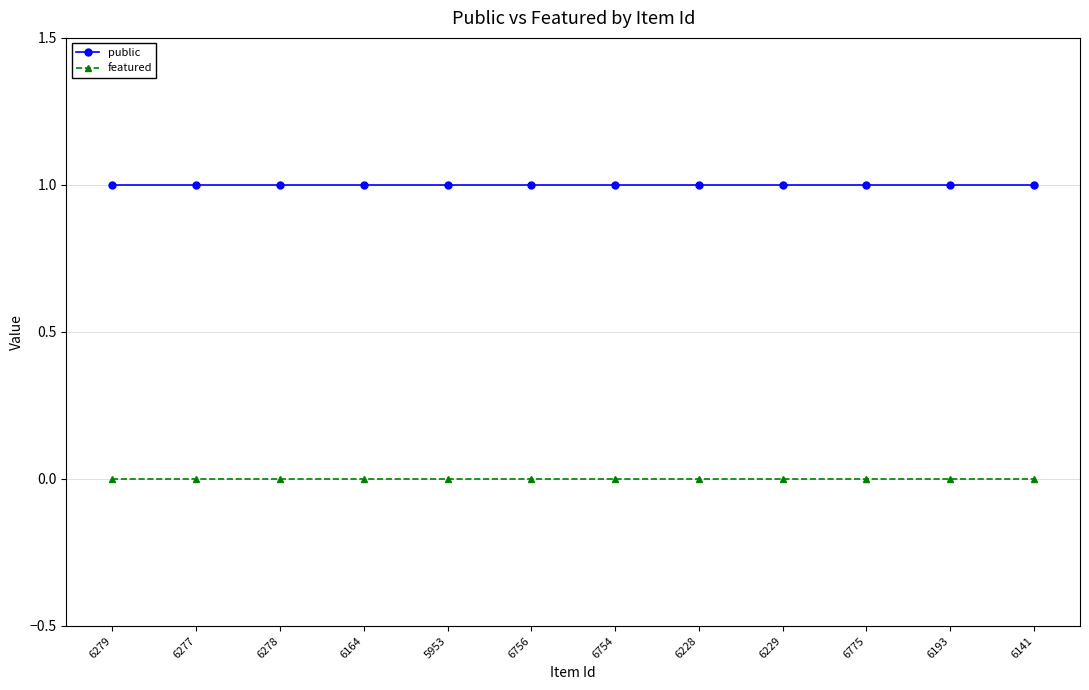

What is the spread (max minus min) of values at 6278?

1